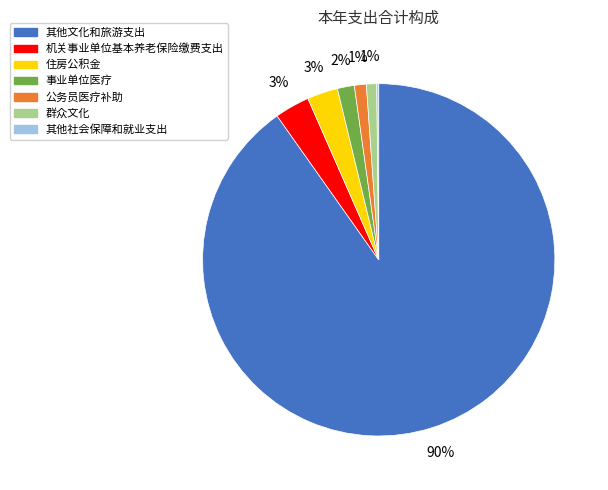

What is the majority slice?

其他文化和旅游支出